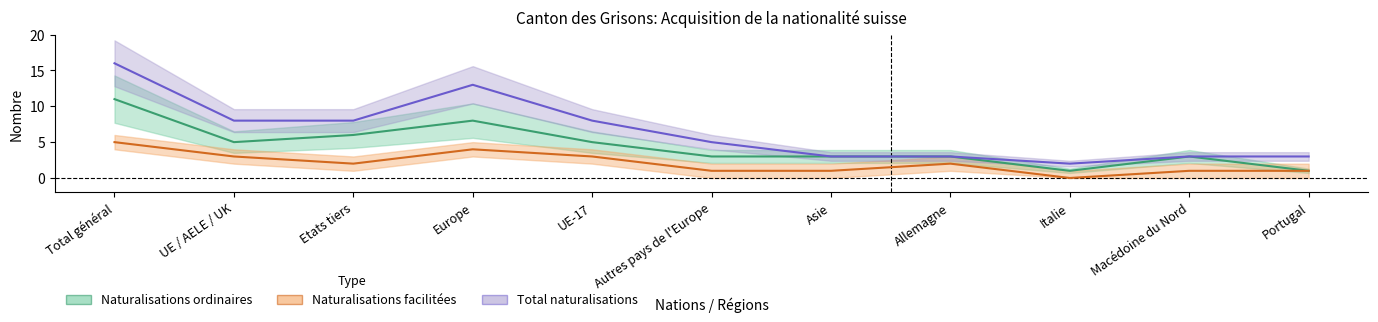

List the series in order of their overall mean, lowest first.

Naturalisations facilitées (Total), Naturalisations ordinaires (Total), Total Naturalisations